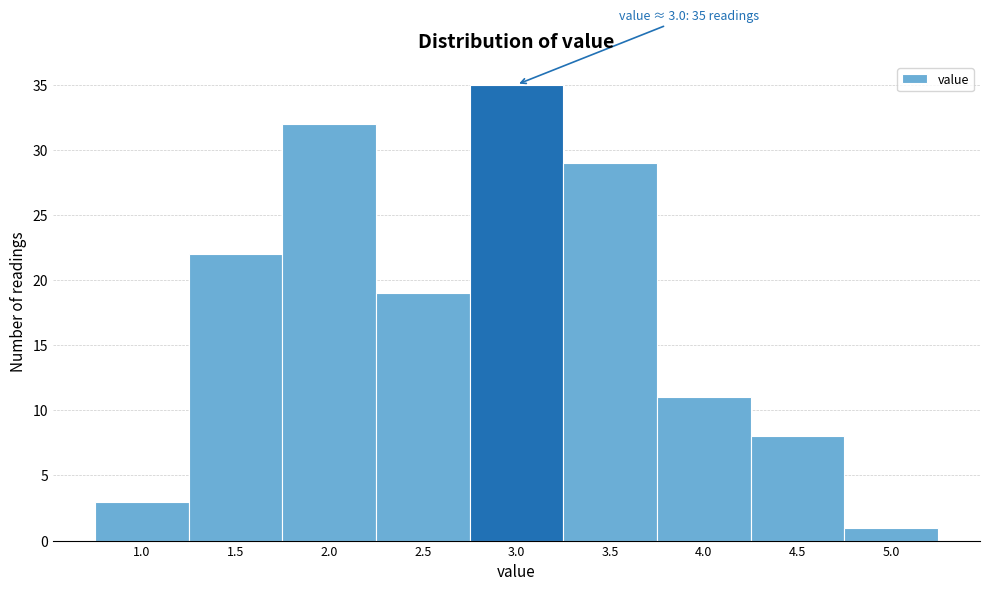

Reading left to right, list all the values displayed in this chart.

3	22	32	19	35	29	11	8	1